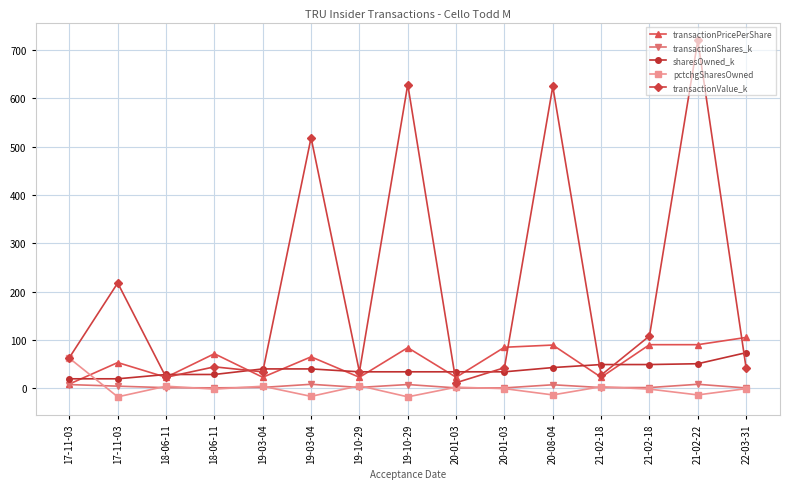

Between 19-03-04 and 21-02-18, which is larger?

21-02-18